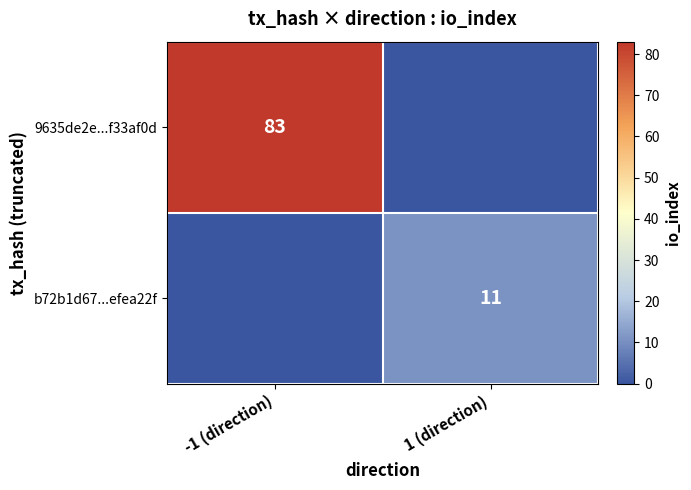

The value of b72b1d67...efea22f at 1 (direction) is 6. True or false?

False